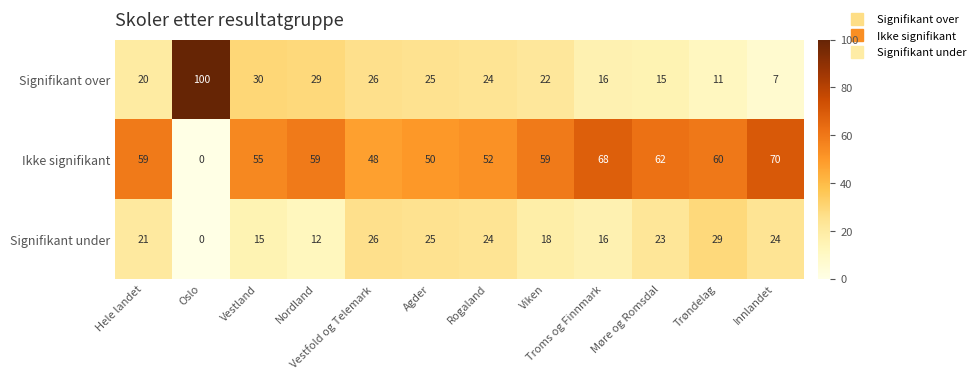

At which category is the sum across all series the highest?

Innlandet